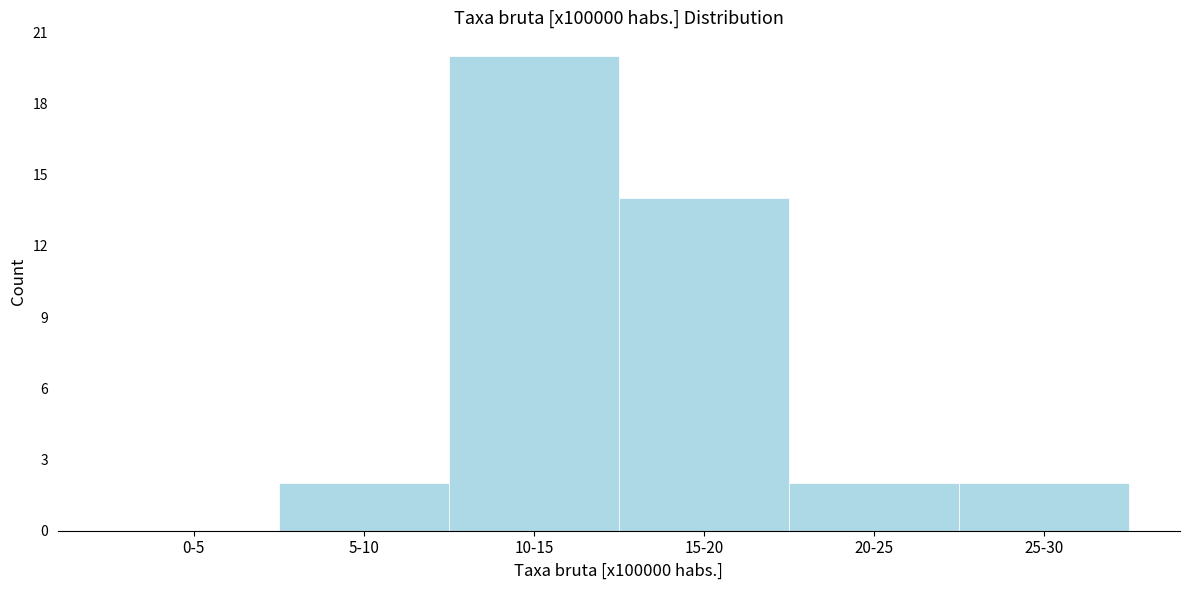

Reading right to left, list all the values displayed in this chart.

25-30=2	20-25=2	15-20=14	10-15=20	5-10=2	0-5=0